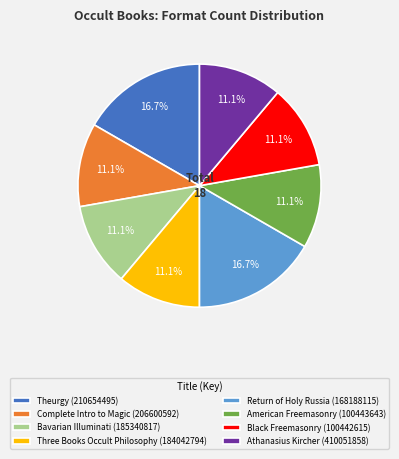

Between Theurgy (210654495) and Bavarian Illuminati (185340817), which is larger?

Theurgy (210654495)